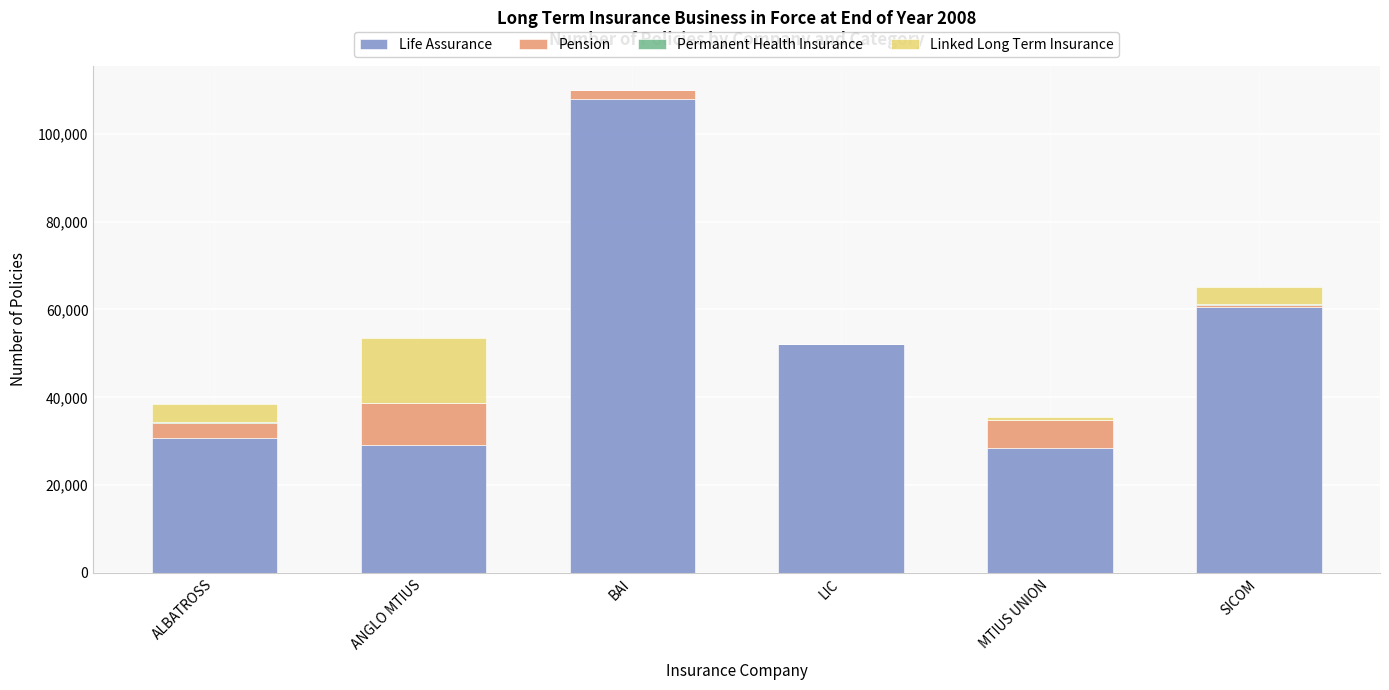

What is the sum of all Life Assurance values?

308912